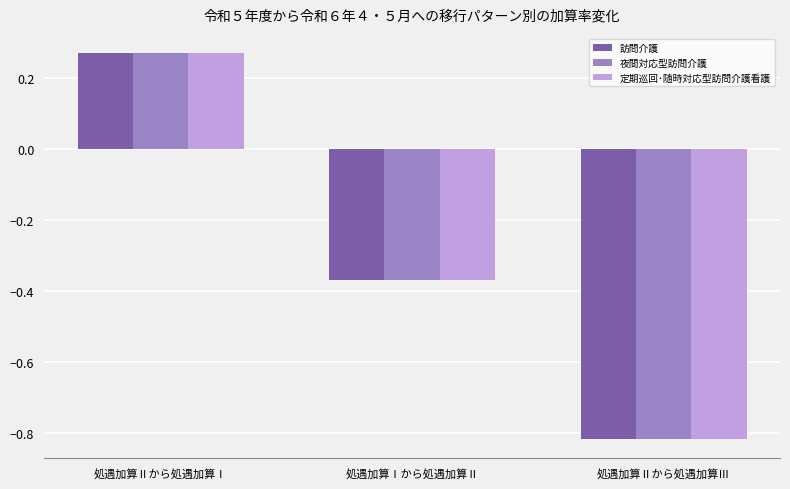

What is the label of the 1st bar from the left?

処遇加算Ⅱから処遇加算Ⅰ